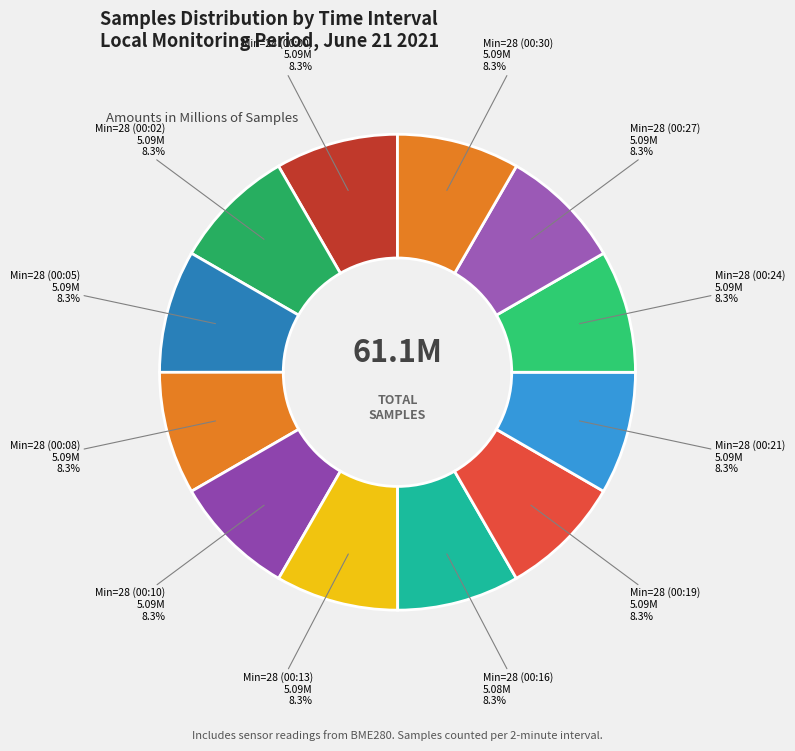

Is there a majority slice in this chart?

No